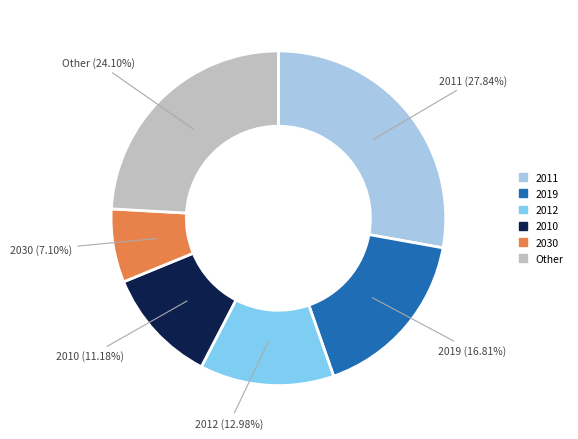

Is there a majority slice in this chart?

No